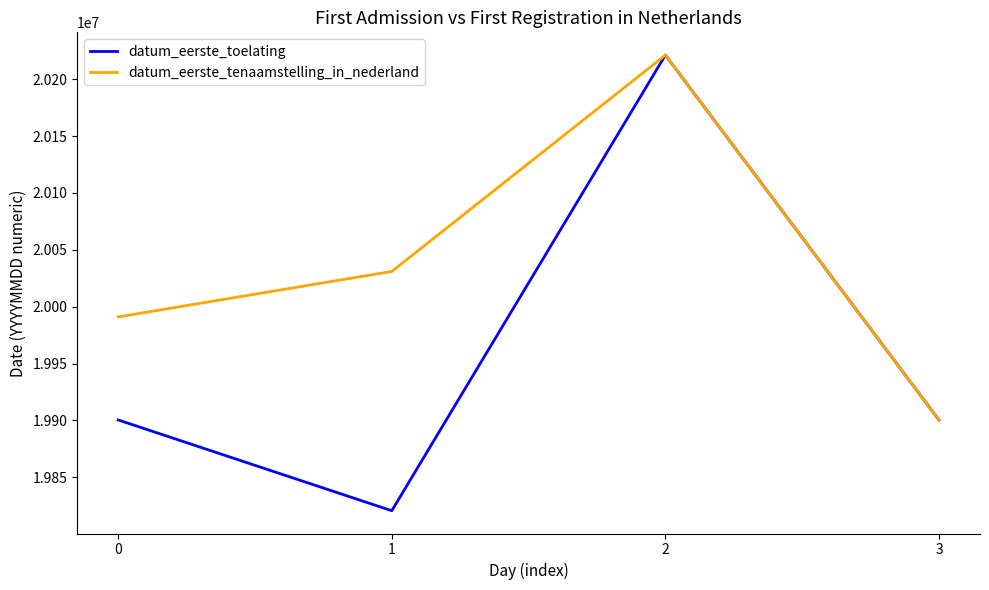

Which series changed the most between 1 and 2?

datum_eerste_toelating